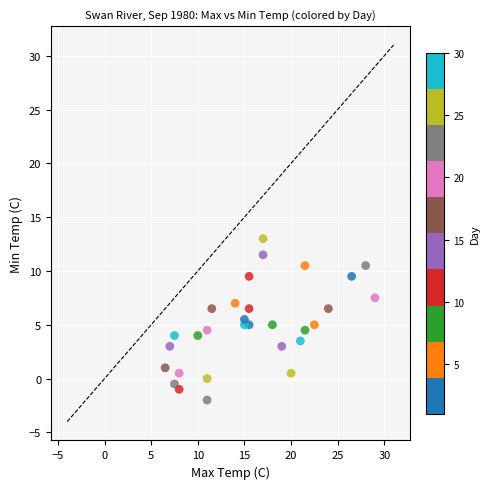

What is the range of X values (max minus min)?

22.5